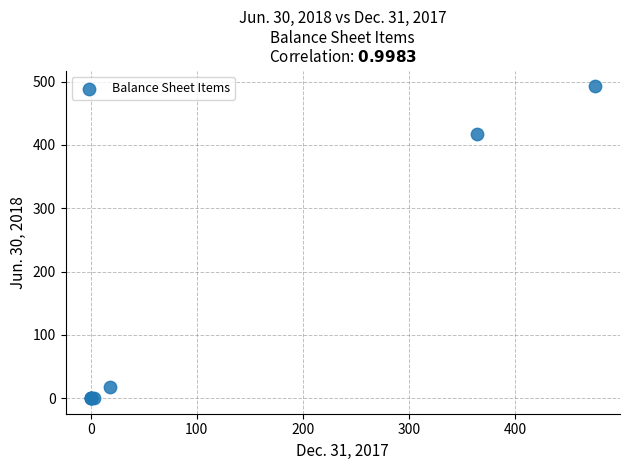

What Y value in the scatter plot is closest to 246?

418.0